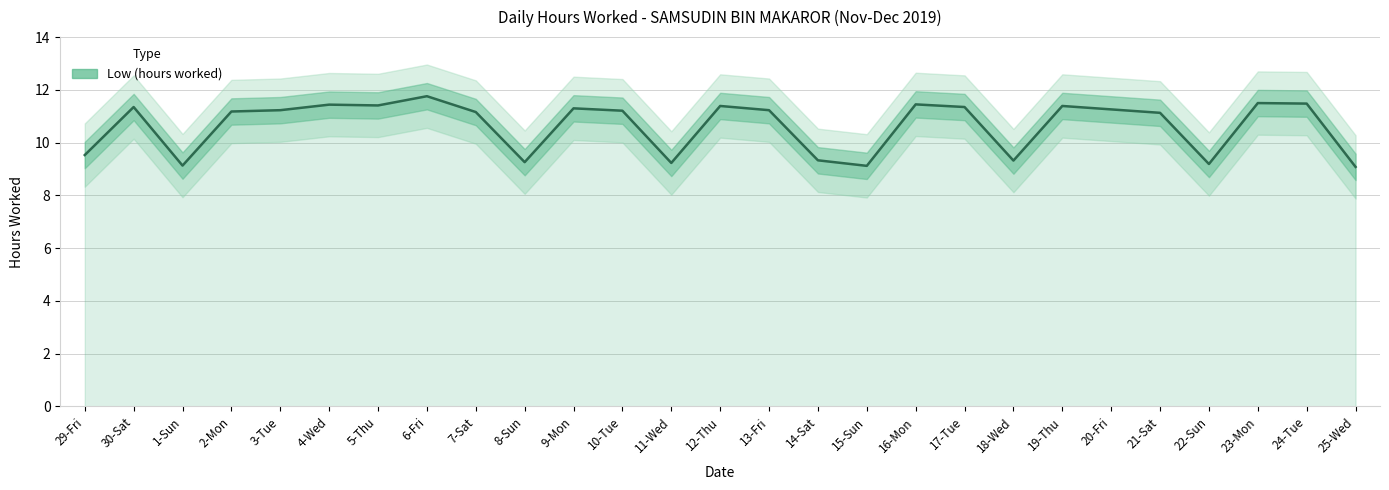

At which label is the value closest to 10?

29-Fri